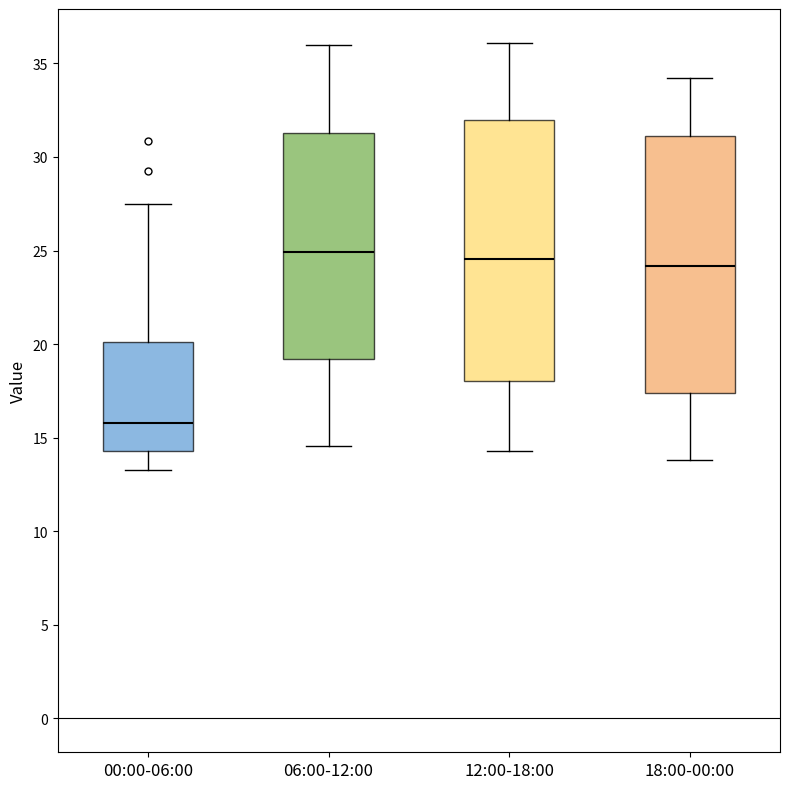

Where is the lower edge of the box for 18:00-00:00 on the y-axis? The values are not printed on the chart, so give them approximately, as read against the axis.

17.5